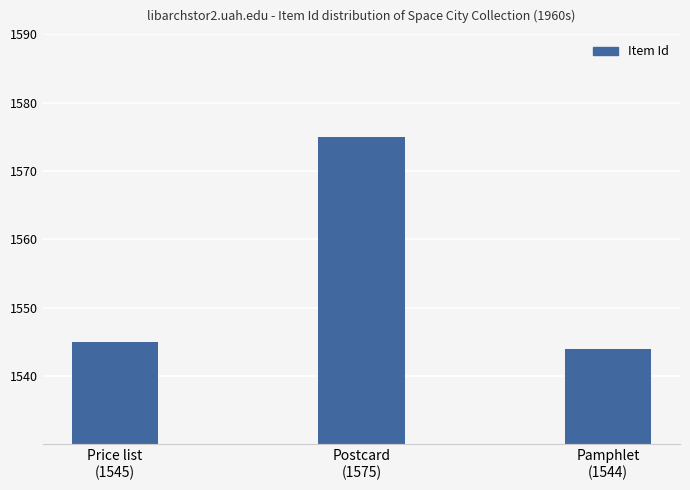

The chart shows a value of 662 at Postcard
(1575). True or false?

False